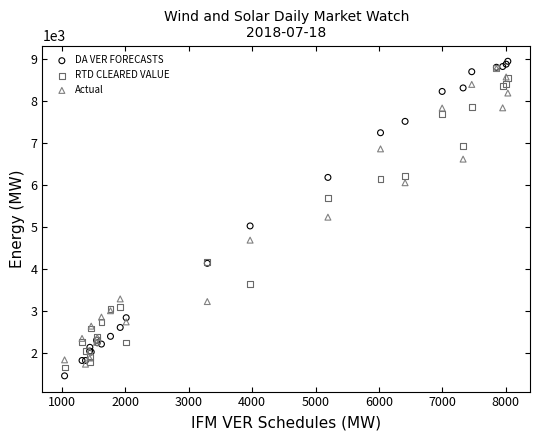

What are all the series names shown in the legend?

DA VER FORECASTS, RTD CLEARED VALUE, Actual